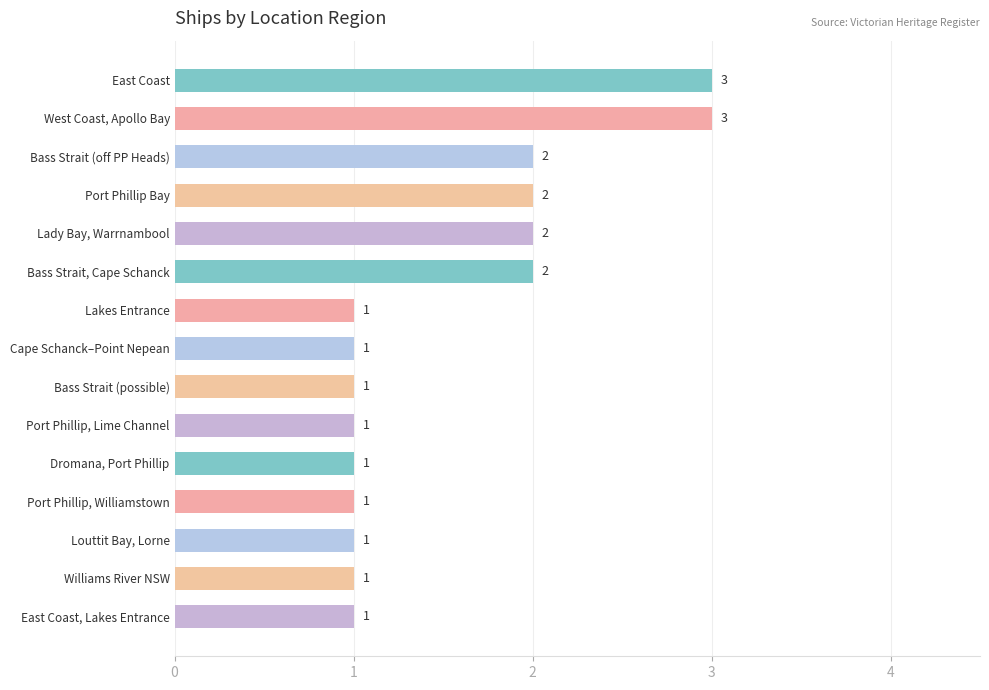

Does the chart contain stacked bars?

No